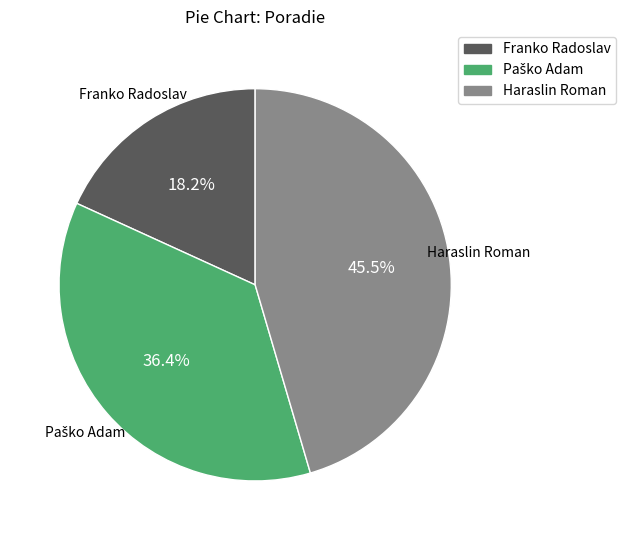

Which category has the smallest portion of the pie?

Franko Radoslav